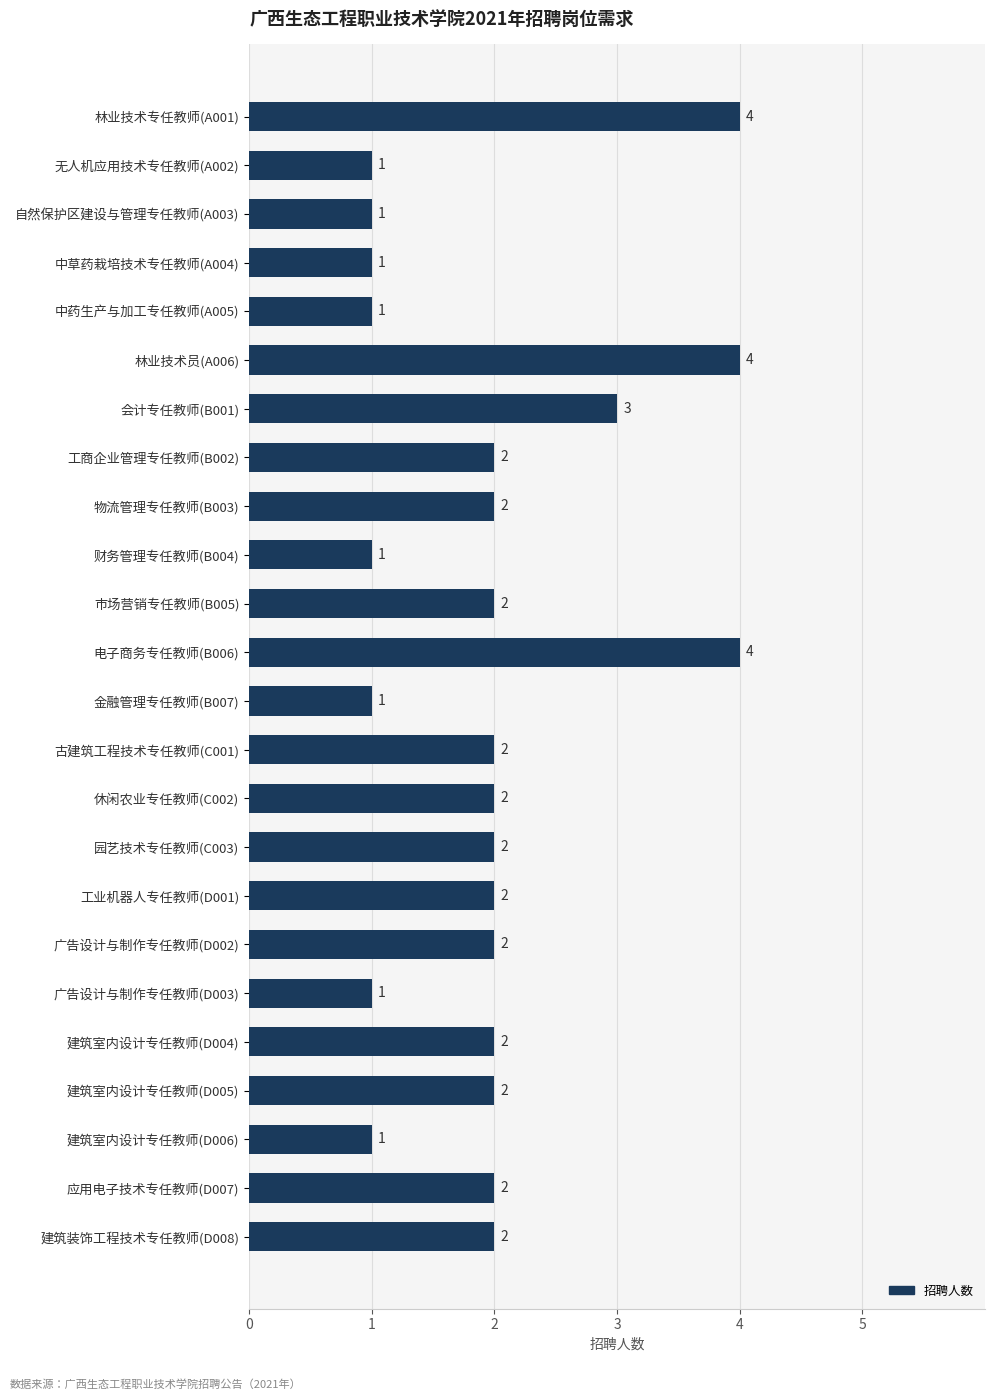

Reading bottom to top, transcribe all the data shown in this chart.

建筑装饰工程技术专任教师(D008)=2	应用电子技术专任教师(D007)=2	建筑室内设计专任教师(D006)=1	建筑室内设计专任教师(D005)=2	建筑室内设计专任教师(D004)=2	广告设计与制作专任教师(D003)=1	广告设计与制作专任教师(D002)=2	工业机器人专任教师(D001)=2	园艺技术专任教师(C003)=2	休闲农业专任教师(C002)=2	古建筑工程技术专任教师(C001)=2	金融管理专任教师(B007)=1	电子商务专任教师(B006)=4	市场营销专任教师(B005)=2	财务管理专任教师(B004)=1	物流管理专任教师(B003)=2	工商企业管理专任教师(B002)=2	会计专任教师(B001)=3	林业技术员(A006)=4	中药生产与加工专任教师(A005)=1	中草药栽培技术专任教师(A004)=1	自然保护区建设与管理专任教师(A003)=1	无人机应用技术专任教师(A002)=1	林业技术专任教师(A001)=4